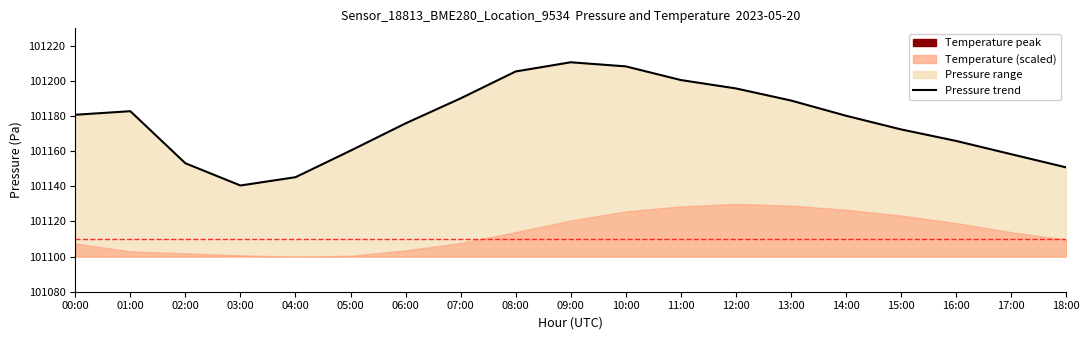

What is the difference between the maximum and second lowest values?

65.4